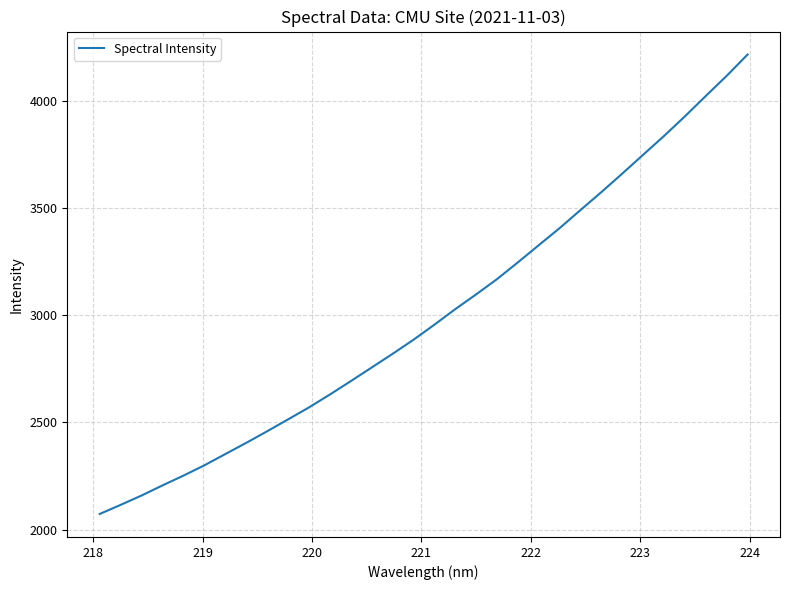

What is the sum of all values?

96012.8